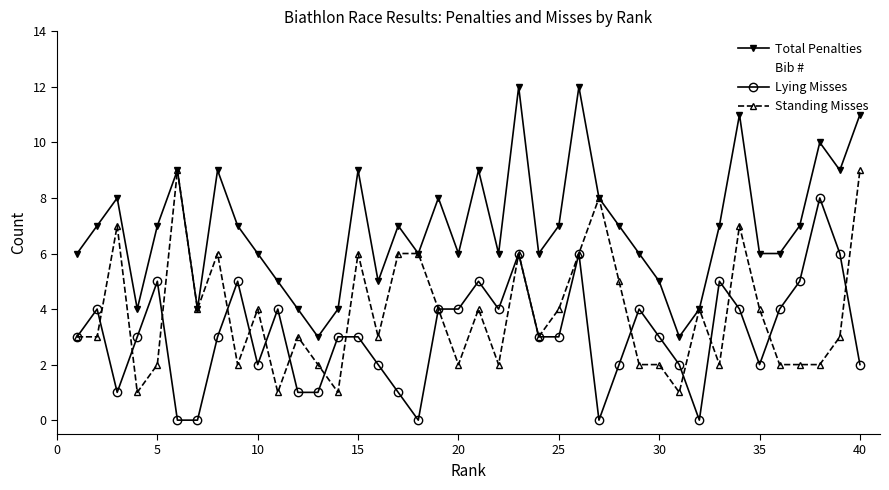

How many interior local valleys does the Lying Misses series have?

7